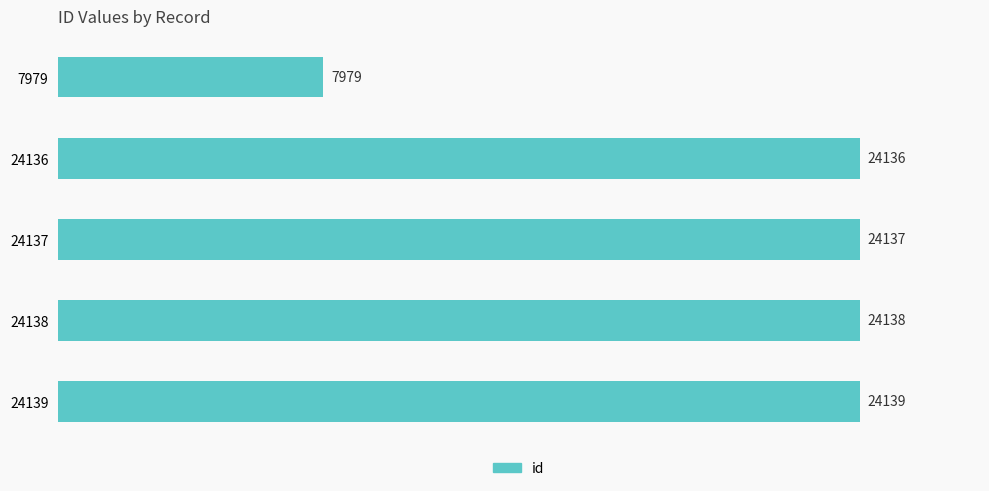

Reading top to bottom, what are all the values shown in this chart?

7979=7979	24136=24136	24137=24137	24138=24138	24139=24139